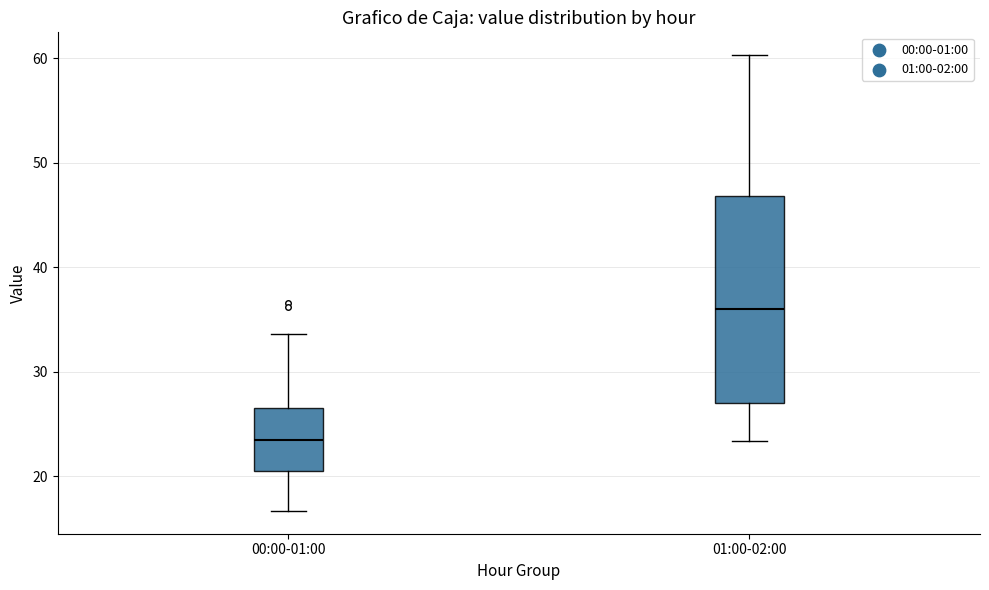

Which box's median line is the highest?

01:00-02:00